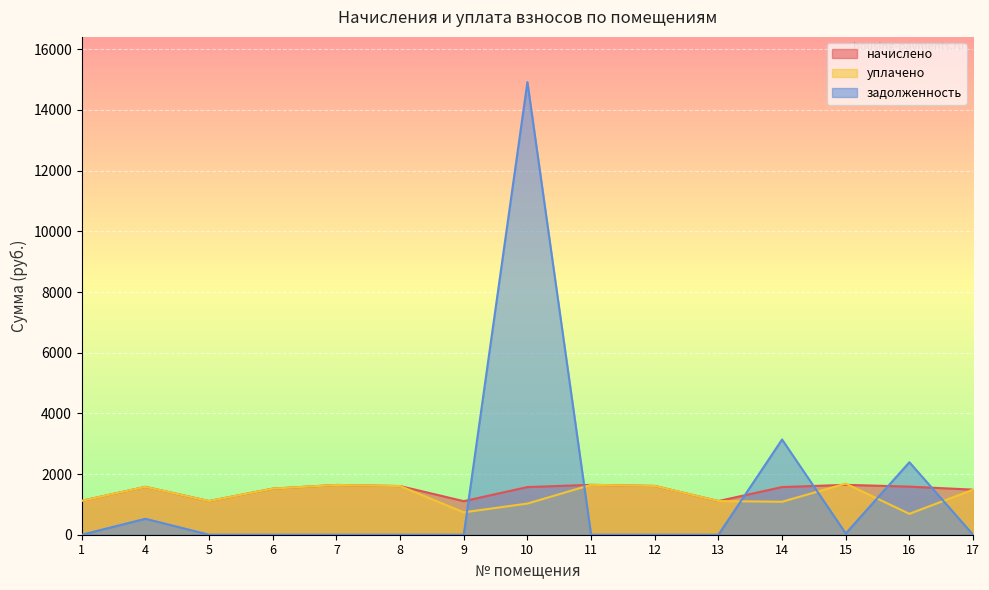

What is the difference between the highest and lowest values at 6?

1519.0